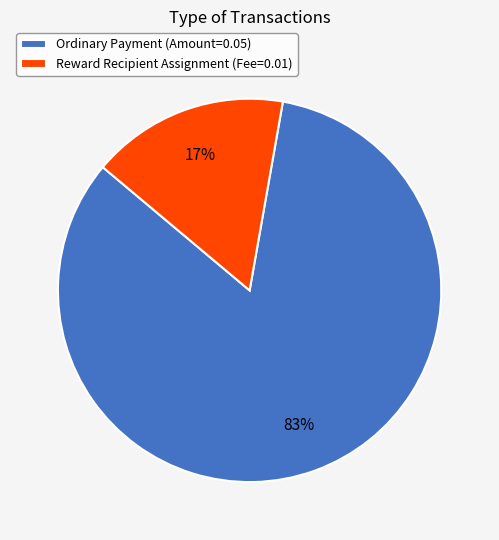

To the nearest percent, what is the average slice percentage?

50%